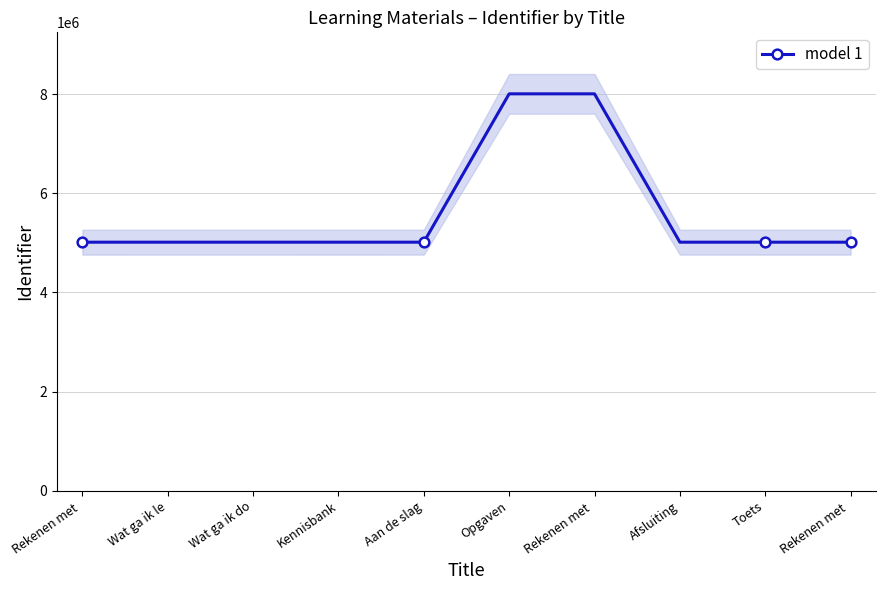

List the labels in order of value, largest first.

Rekenen met , Opgaven, Afsluiting, Aan de slag, Wat ga ik do, Wat ga ik le, Rekenen met , Toets, Kennisbank, Rekenen met 